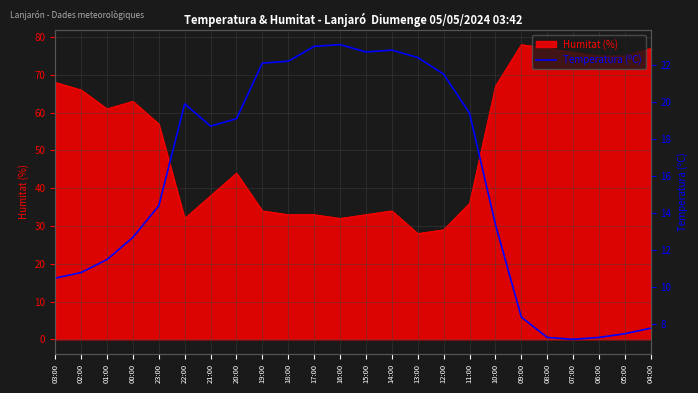

Count the number of values greater than 18.

12